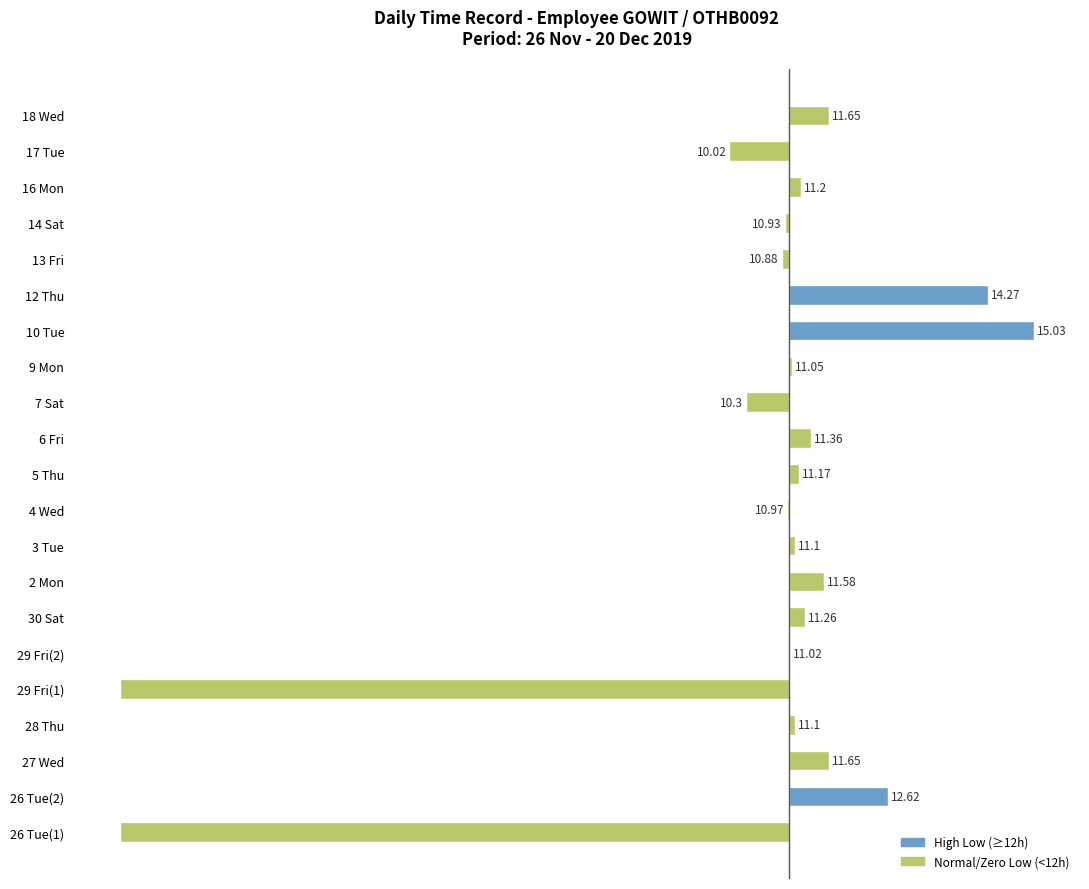

What is the difference between the maximum and minimum values?

15.0